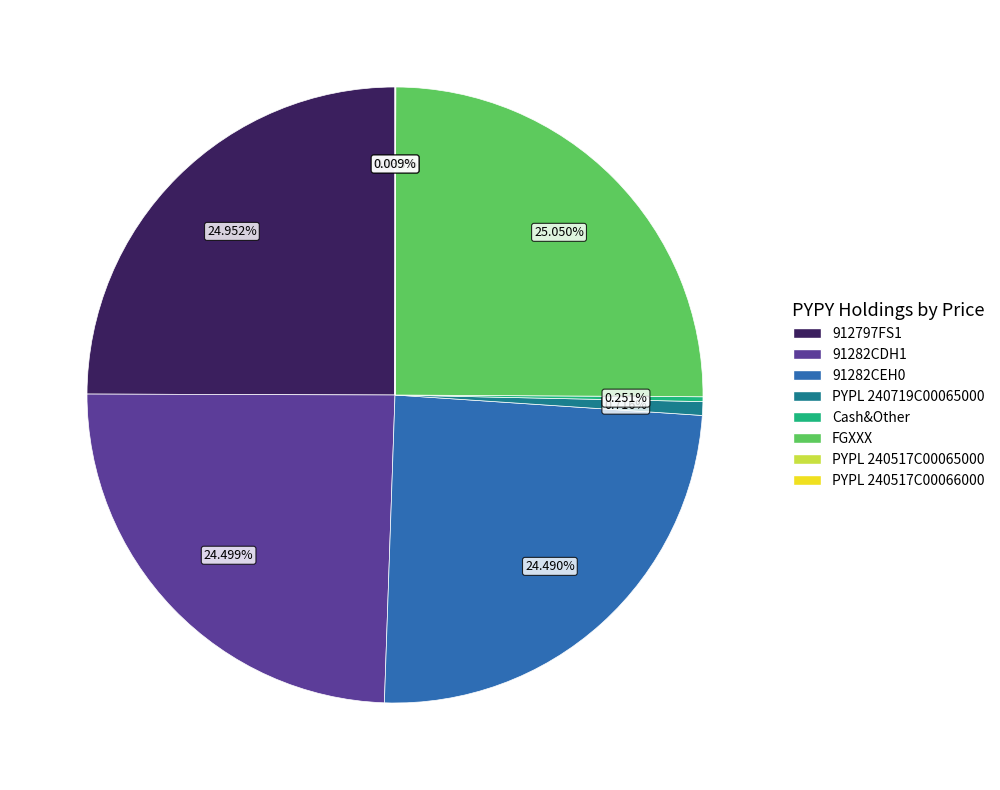

To the nearest percent, what percentage of the pie is PYPL 240719C00065000?

1%